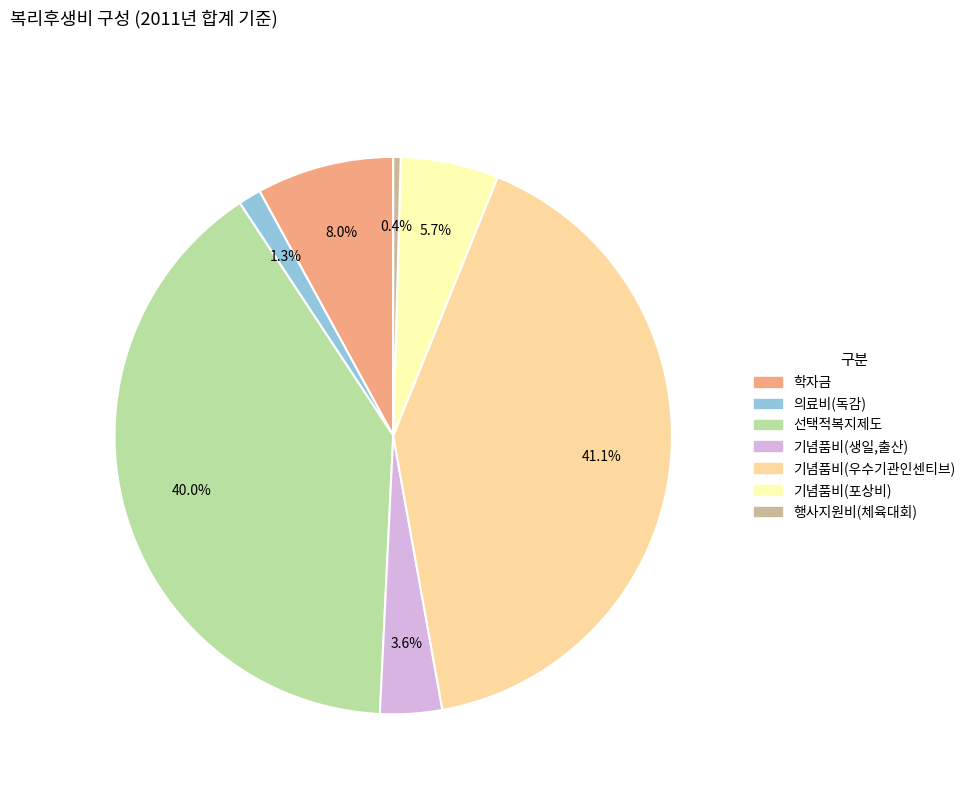

What is the largest slice in the pie chart?

기념품비(우수기관인센티브)